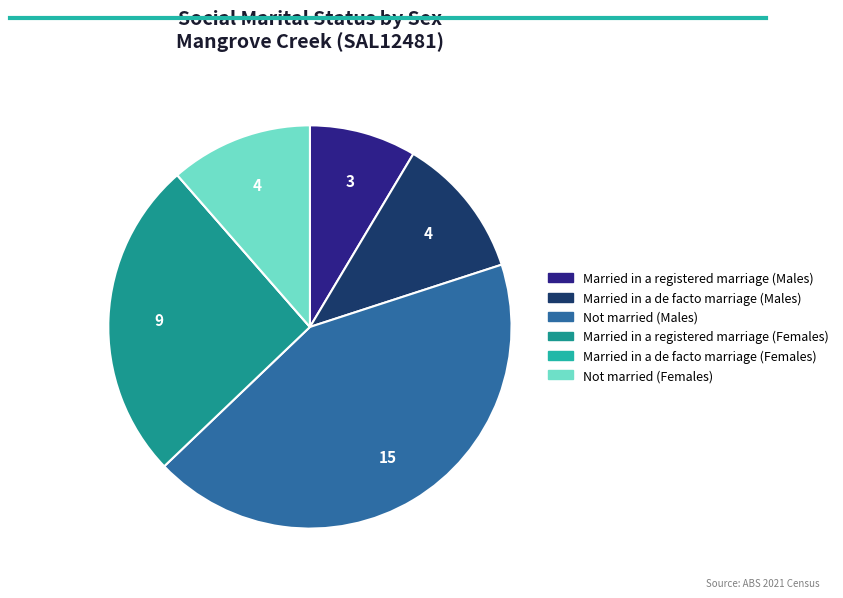

Is there any slice that represents more than half of the pie?

No